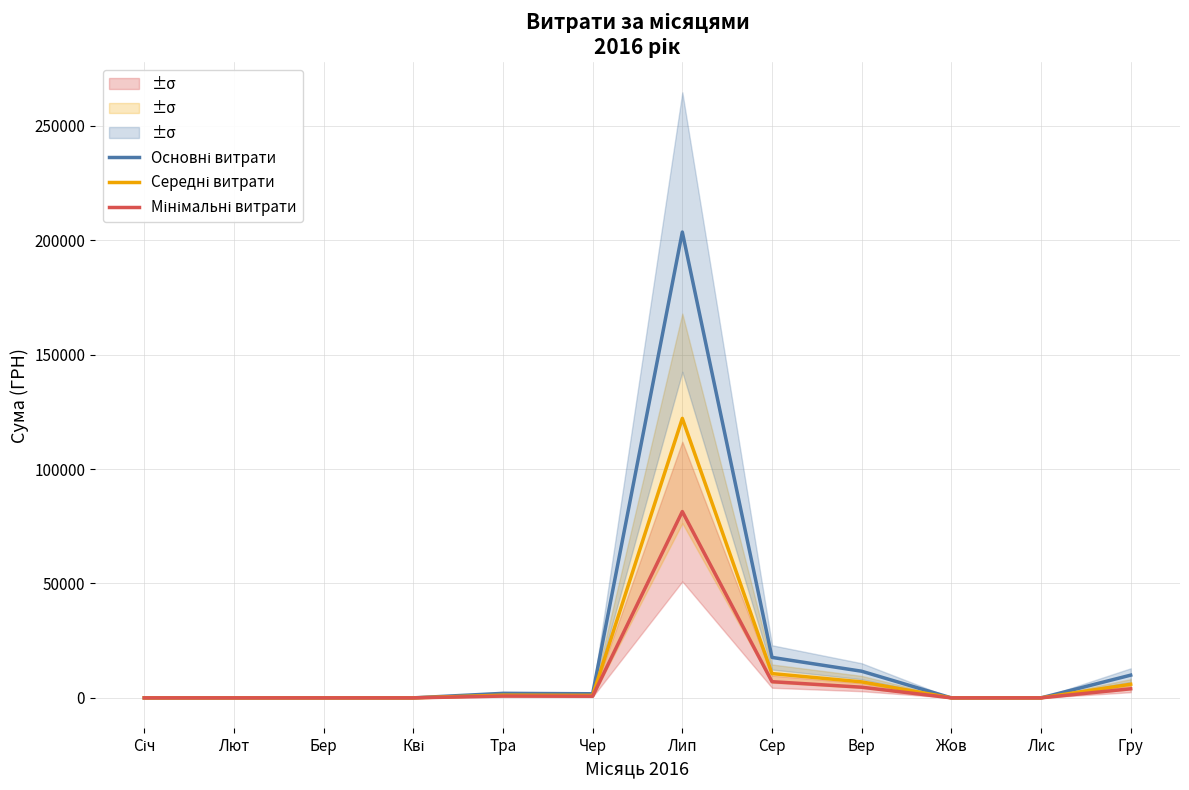

True or false: Основні витрати and Середні витрати intersect in this chart.

False